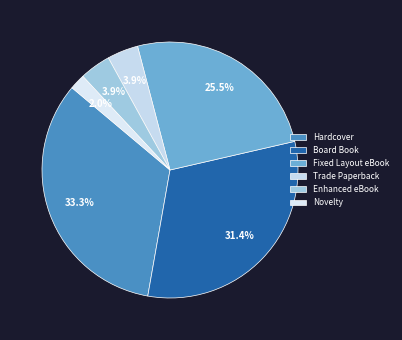

Which category has the smallest portion of the pie?

Novelty